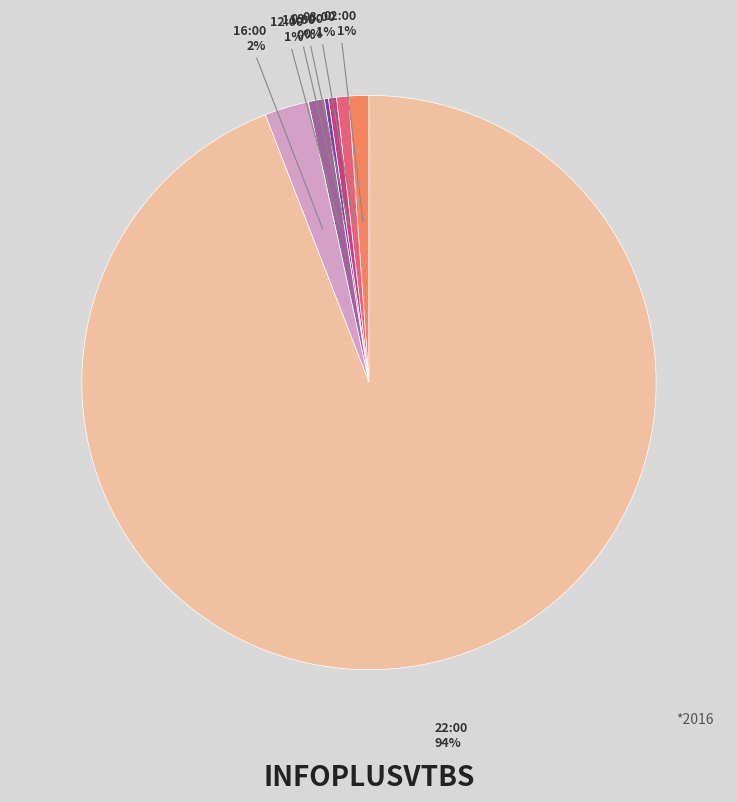

Does 02:00 represent more than half of the total?

No